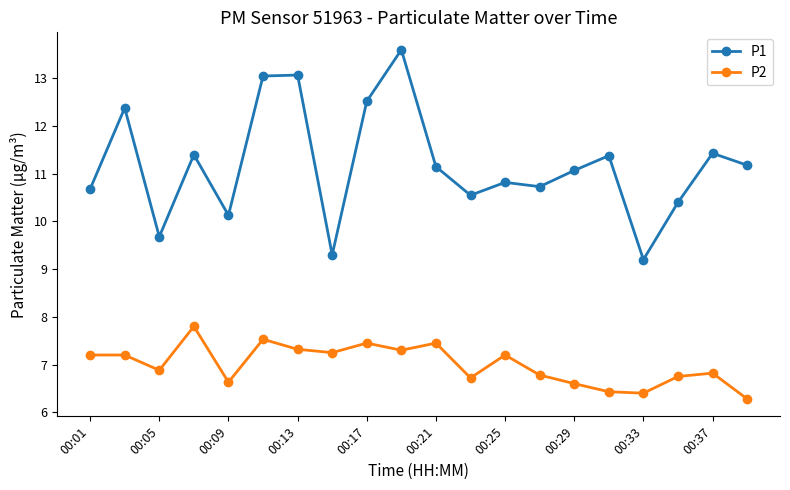

Which series has the largest total across all categories?

P1